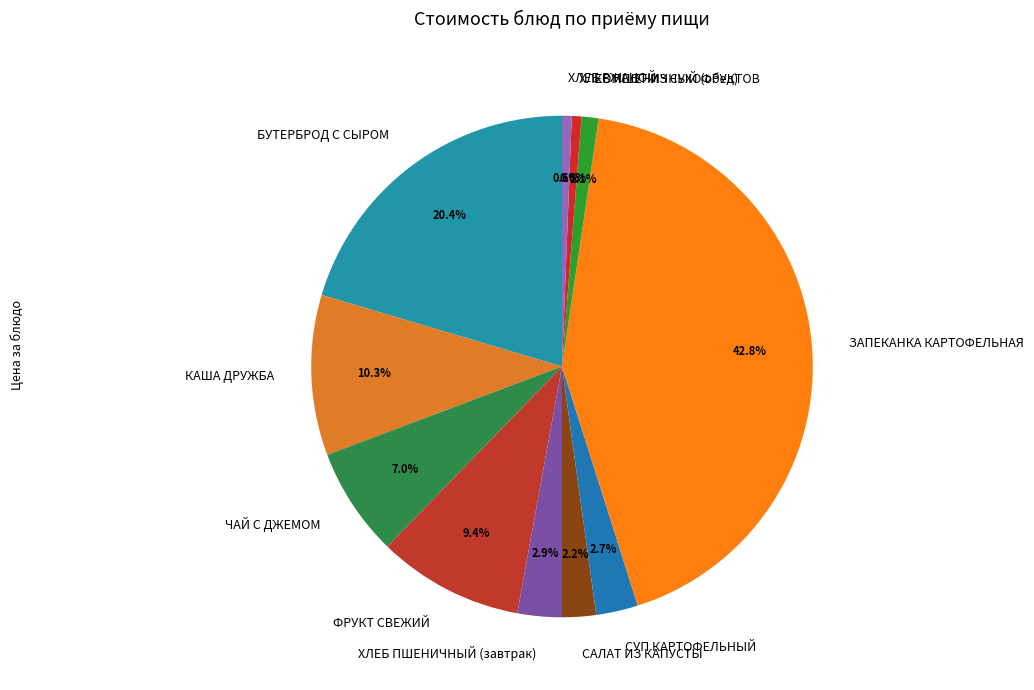

To the nearest percent, what is the difference between the largest and smallest slice percentages?

42%